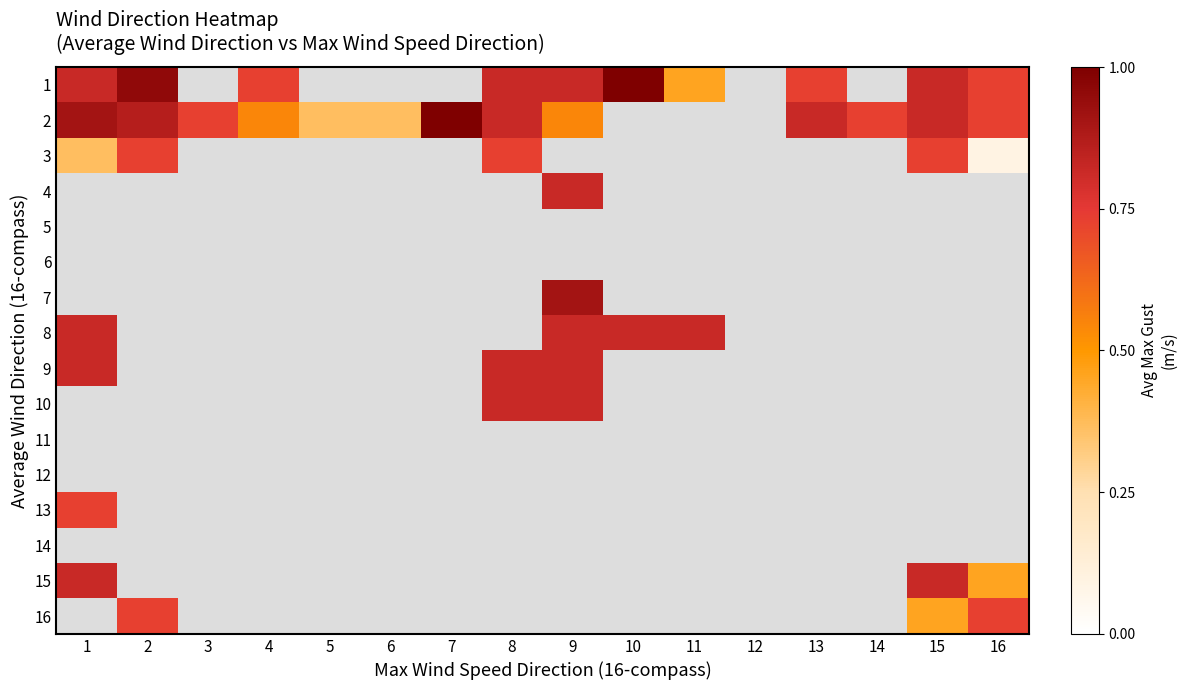

At how many categories does at least one series exceed 0?

15